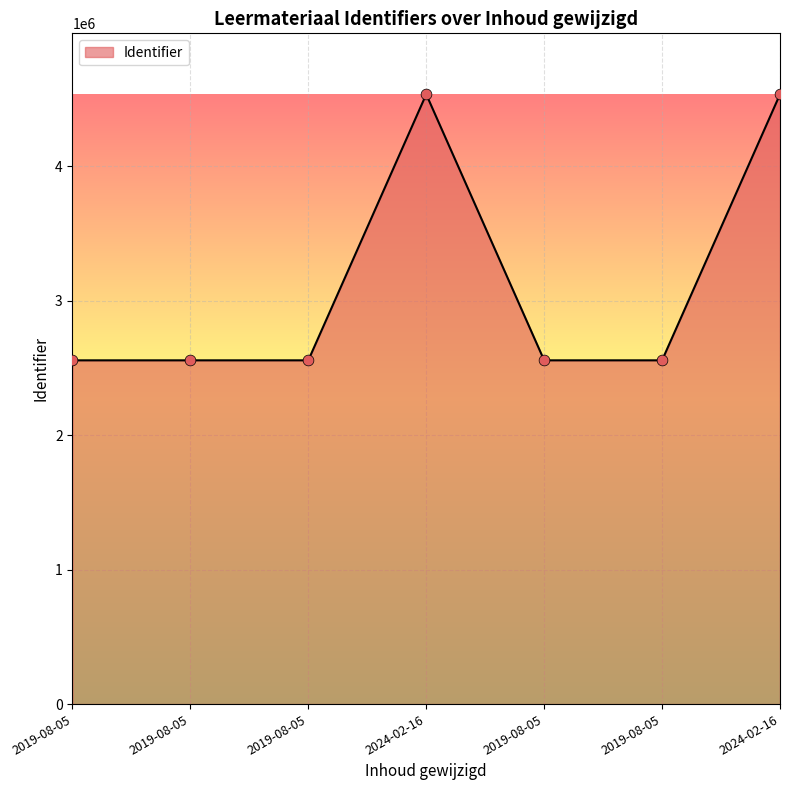

Which has a higher value, 2019-08-05 or 2024-02-16?

2024-02-16